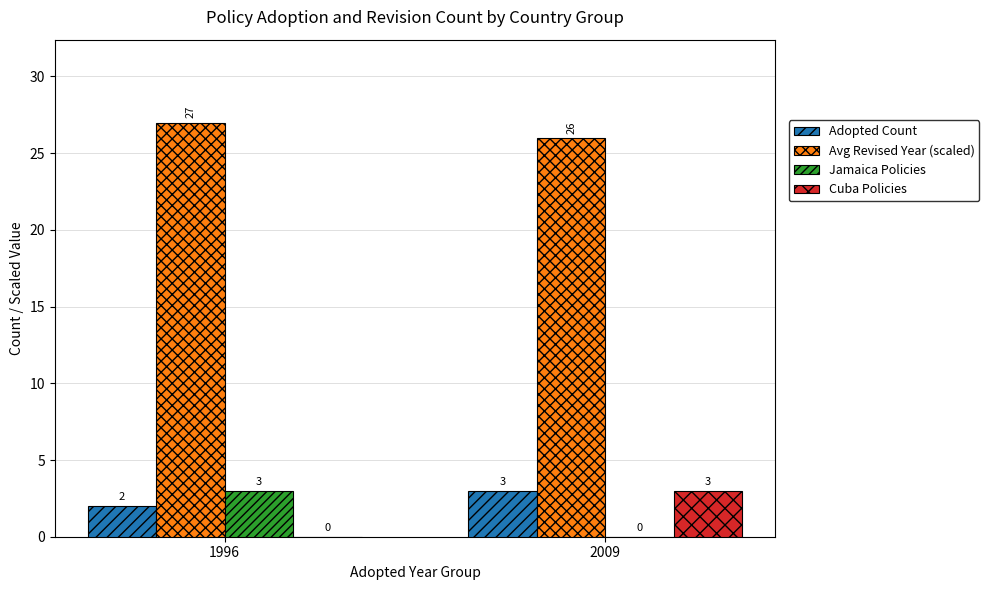

Count the number of data series in this chart.

4